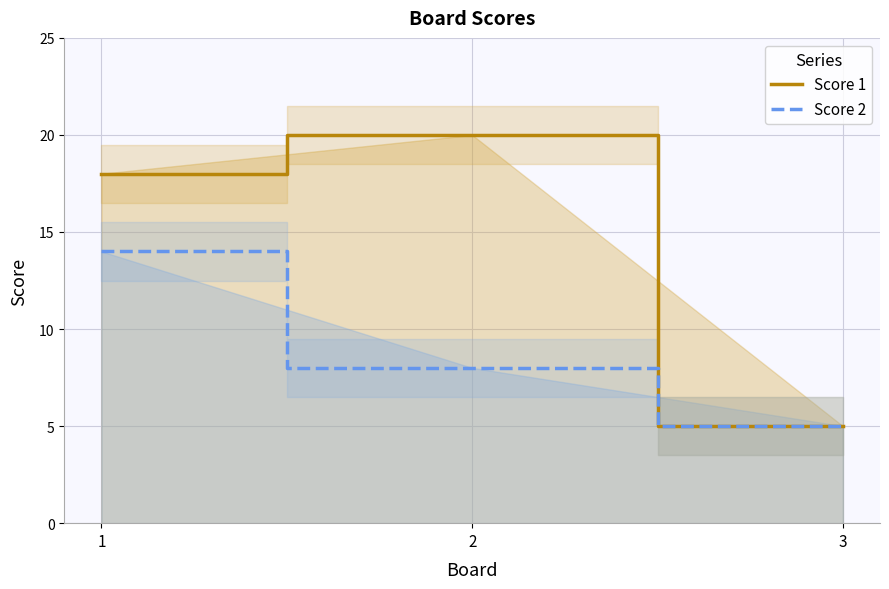

What is the difference between the highest and lowest values at 2?

12